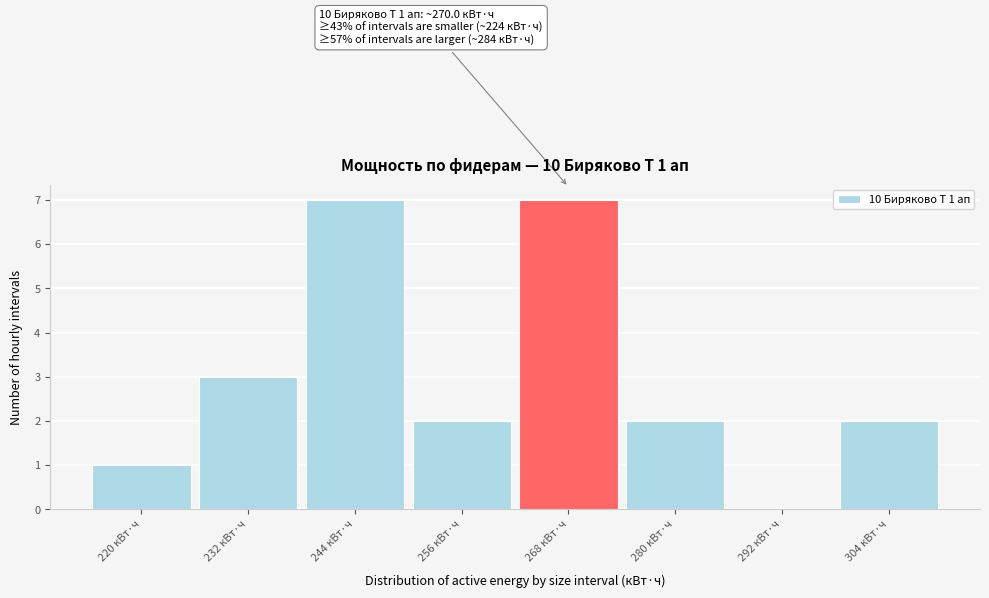

Reading left to right, transcribe all the data shown in this chart.

220 кВт·ч=1	232 кВт·ч=3	244 кВт·ч=7	256 кВт·ч=2	268 кВт·ч=7	280 кВт·ч=2	292 кВт·ч=0	304 кВт·ч=2